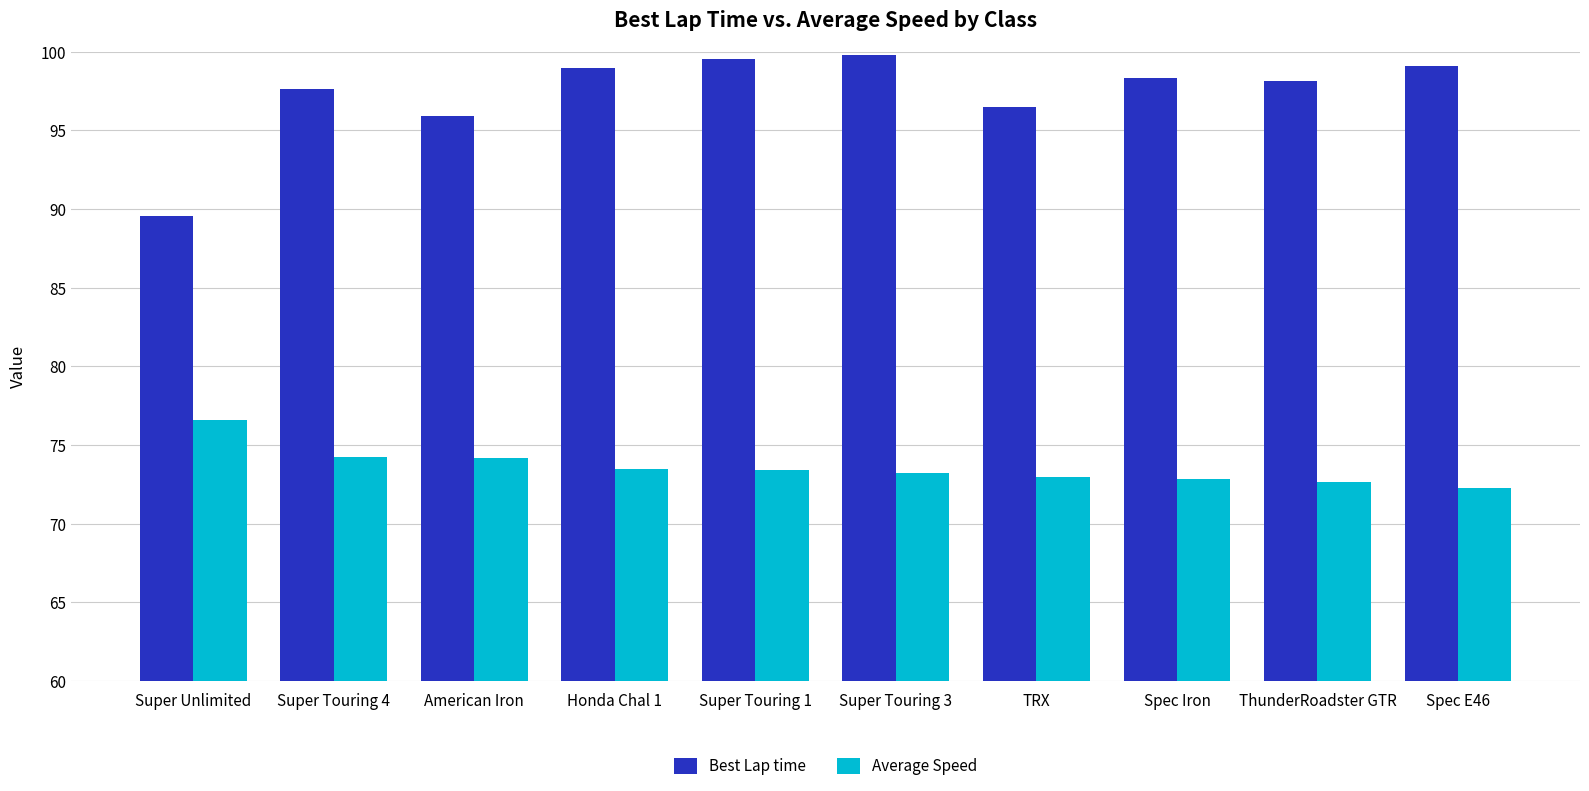

List the series in order of their overall mean, lowest first.

Average Speed, Best Lap time